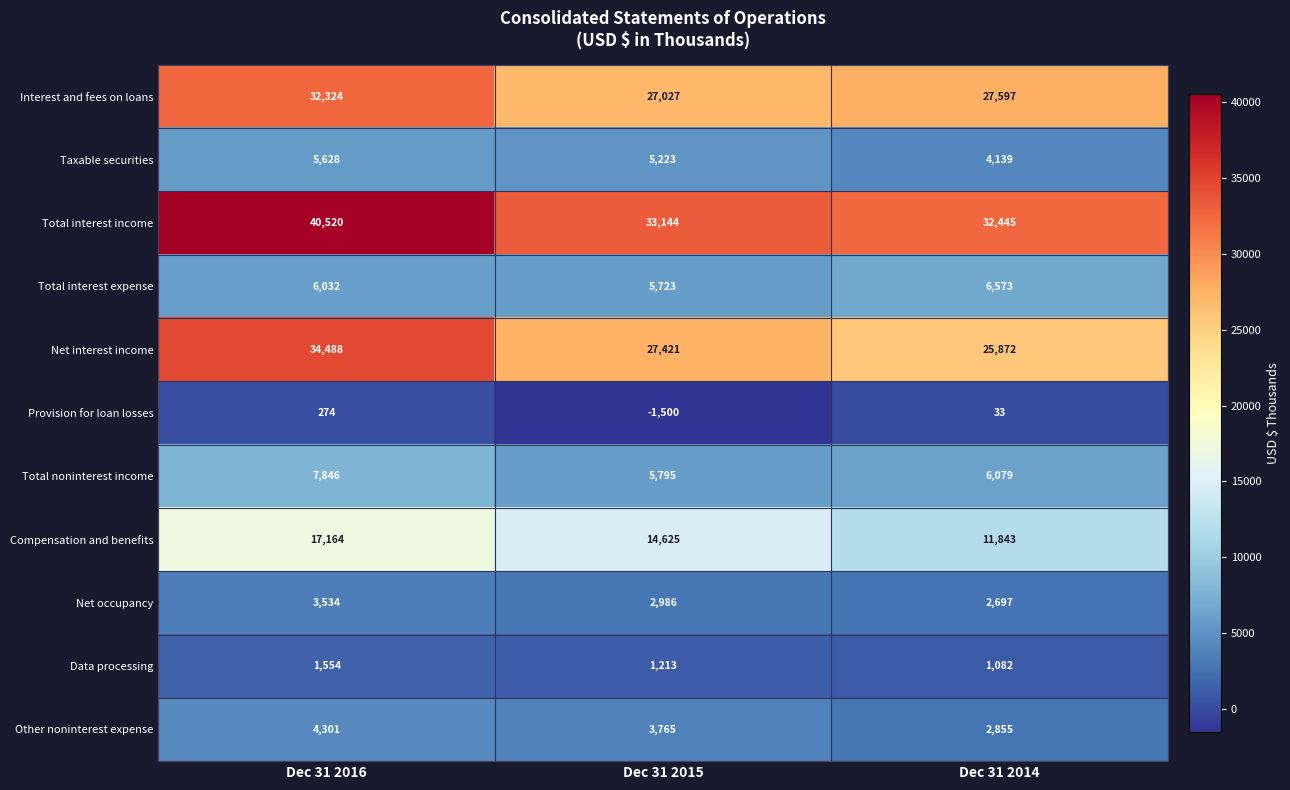

The Total noninterest income series shows 10014 at Dec 31 2015. True or false?

False